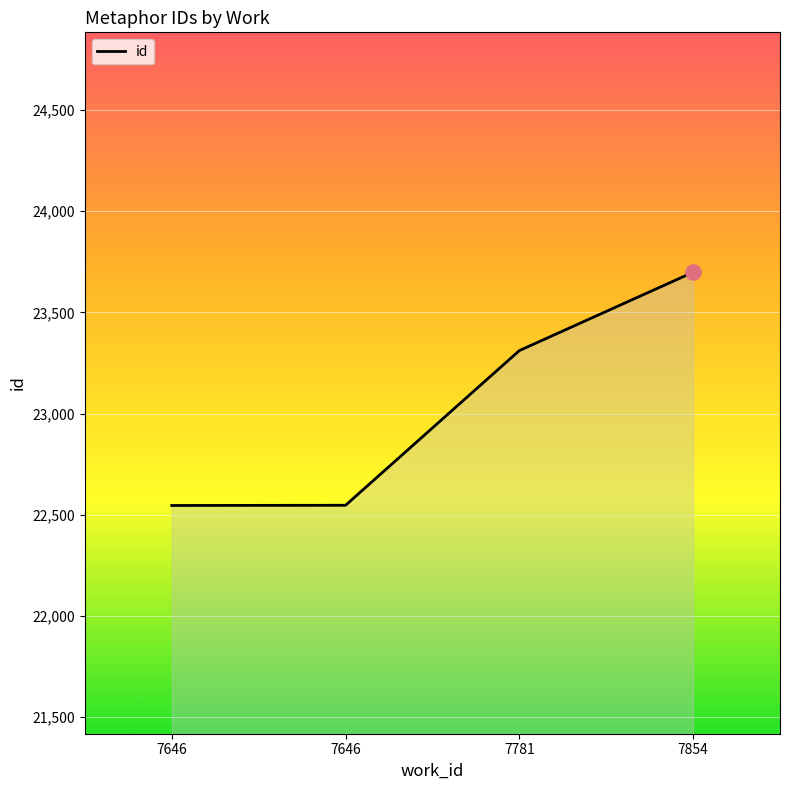

How many lines are shown in the chart?

1